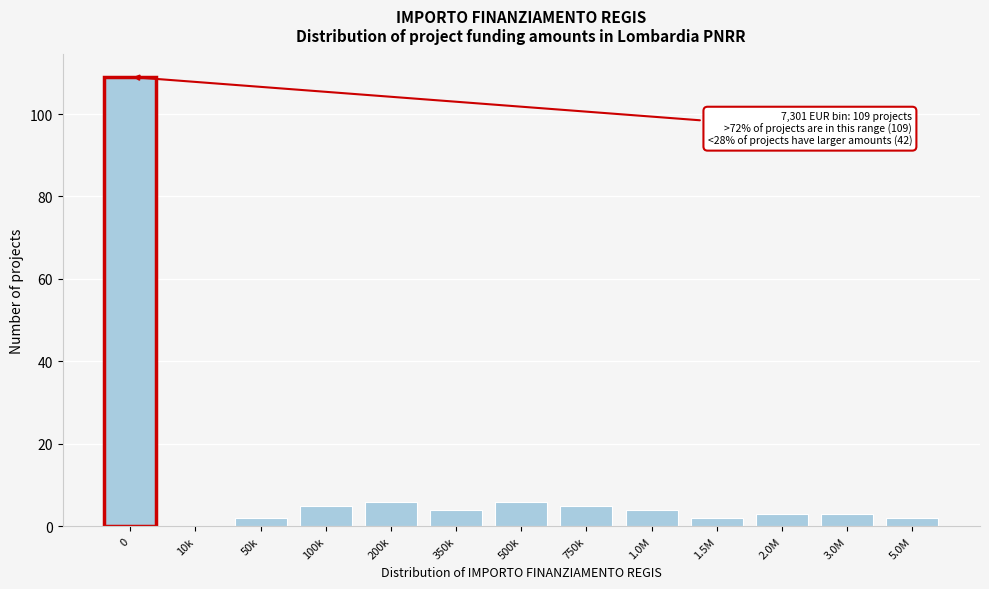

Reading right to left, what are all the values shown in this chart?

5.0M=2	3.0M=3	2.0M=3	1.5M=2	1.0M=4	750k=5	500k=6	350k=4	200k=6	100k=5	50k=2	10k=0	0=109